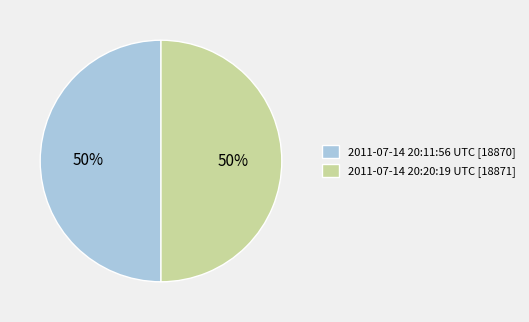

What percentage is the 2011-07-14 20:20:19 UTC slice, to the nearest percent?

50%